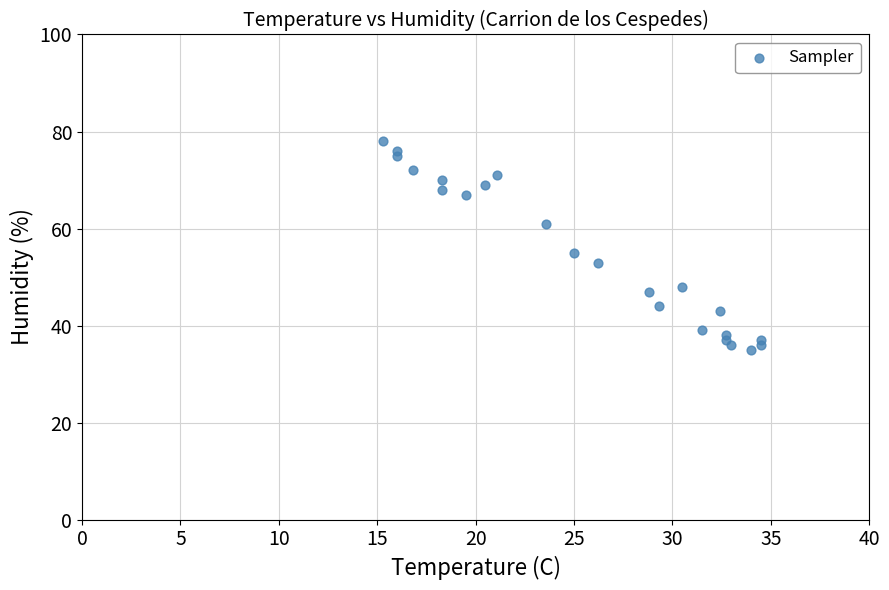

What Y value in the scatter plot is closest to 56?

55